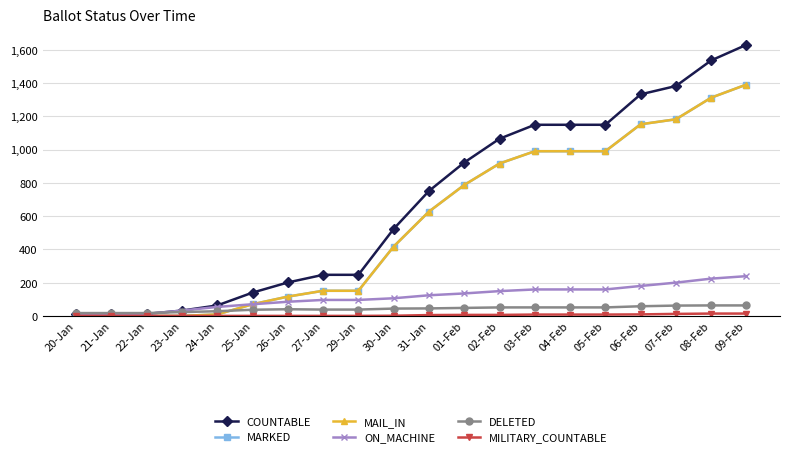

What is the approximate value of MAIL_IN at 27-Jan, to the nearest 50?

150